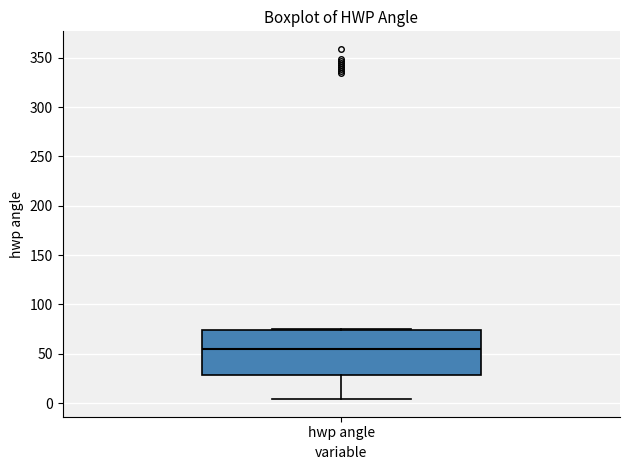

Where is the lower edge of the box for hwp angle on the y-axis? The values are not printed on the chart, so give them approximately, as read against the axis.

30